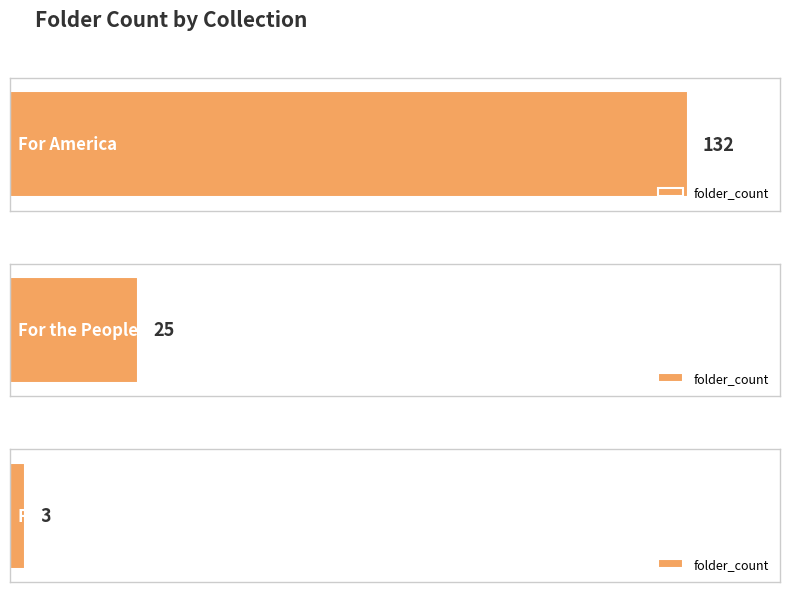

Where is the data nearest to the value 67?

For the People